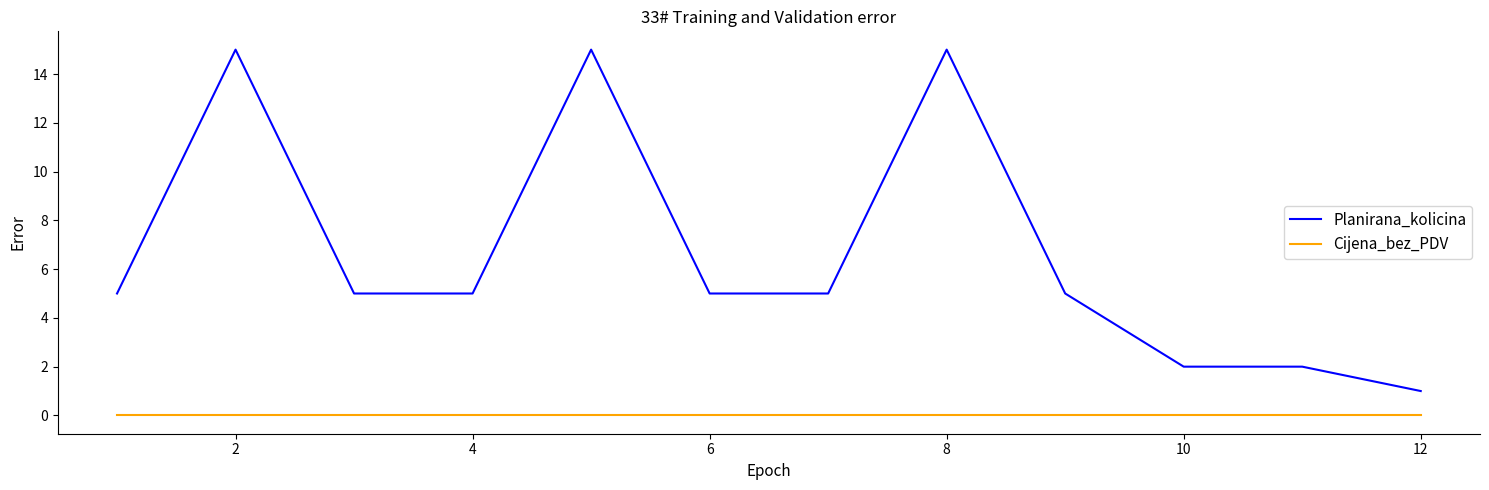

List the series in order of their peak value, lowest first.

Cijena_bez_PDV, Planirana_kolicina